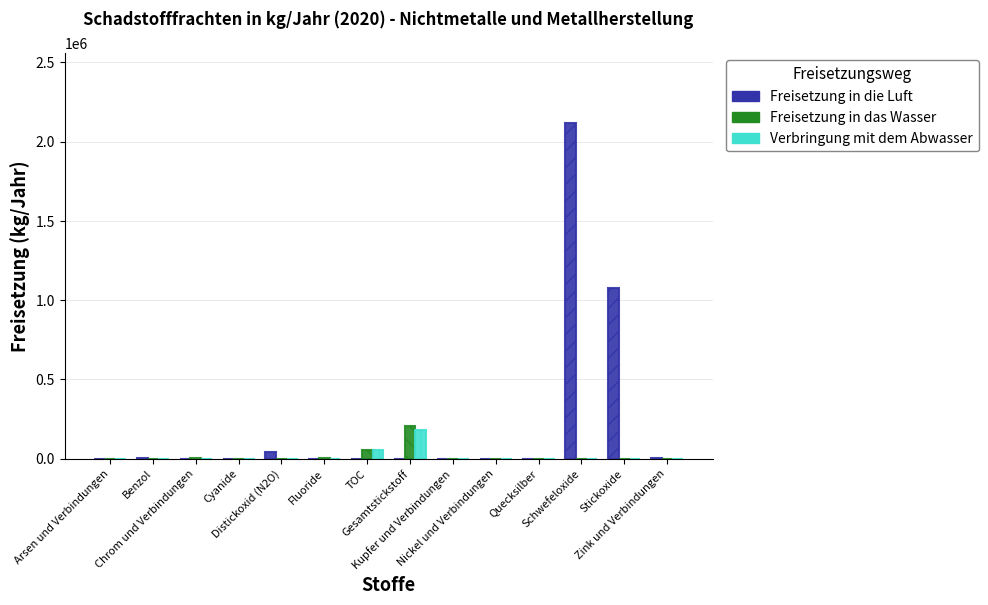

Which series has the largest total across all categories?

Freisetzung in die Luft